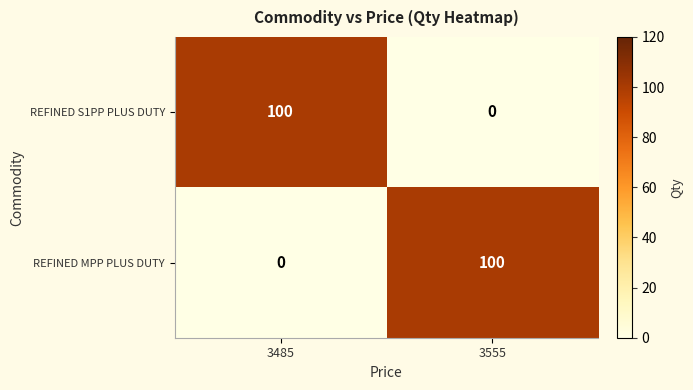

Reading left to right, what are all the values shown in this chart?

REFINED S1PP PLUS DUTY: 100	0
REFINED MPP PLUS DUTY: 0	100